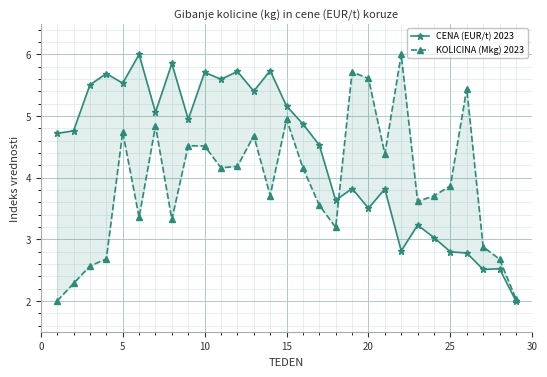

After their last crossing, which series has the higher values: KOLICINA (Mkg) 2023 or CENA (EUR/t) 2023?

KOLICINA (Mkg) 2023